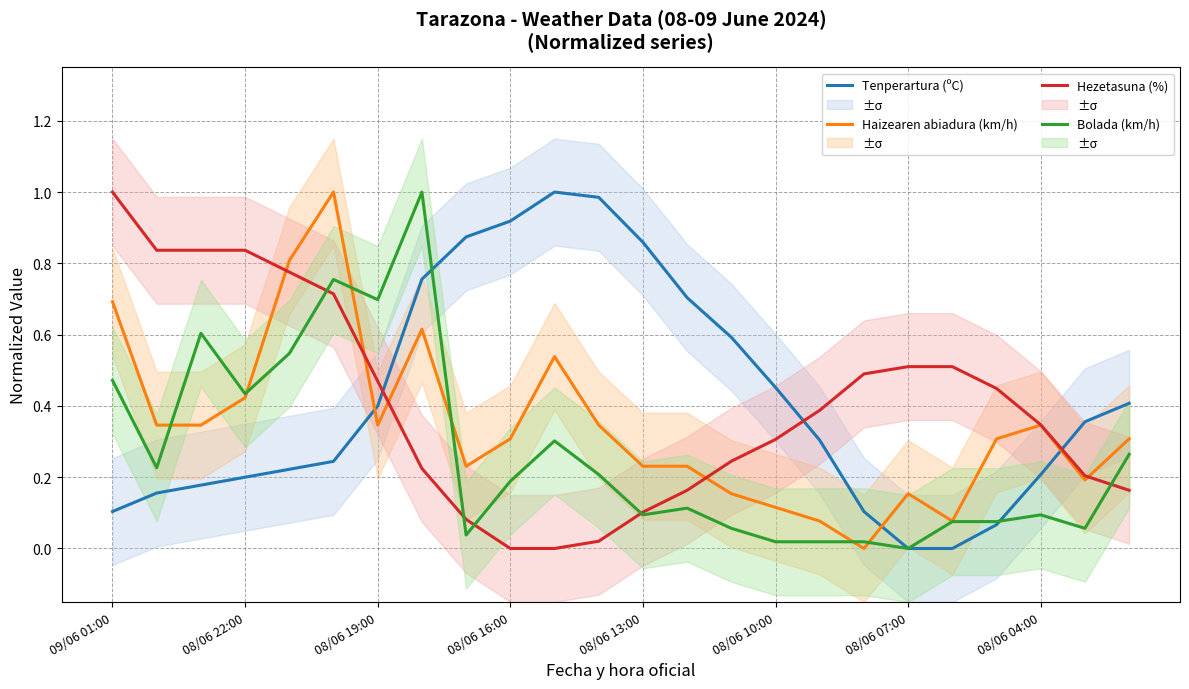

After their last crossing, which series has the higher values: Haizearen abiadura (km/h) or Tenperartura (ºC)?

Tenperartura (ºC)